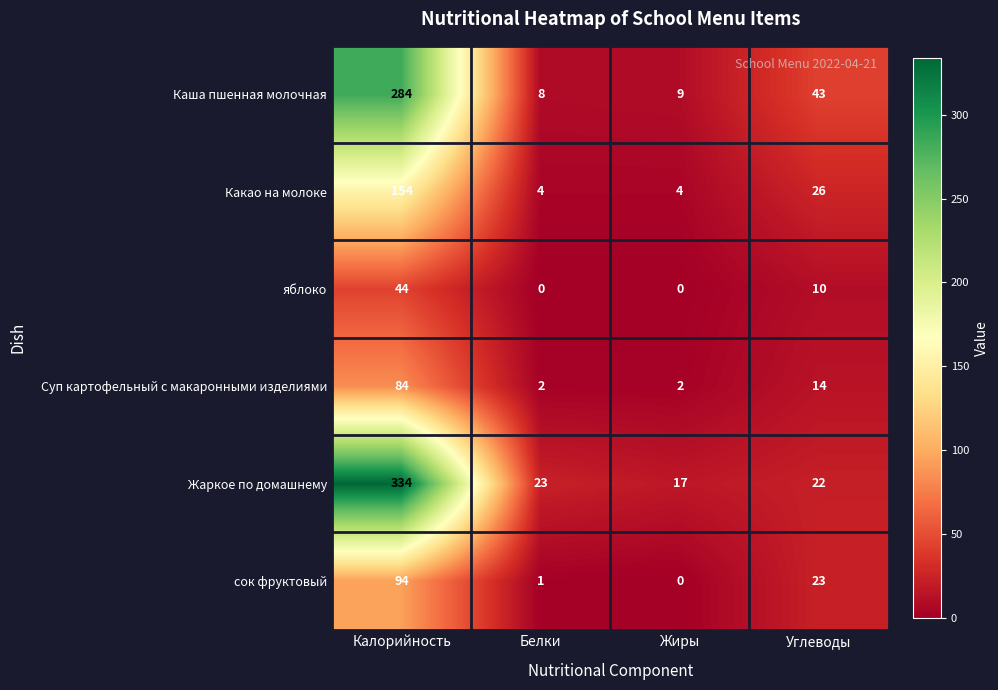

Between Белки and Углеводы, which series saw the biggest shift?

Каша пшенная молочная